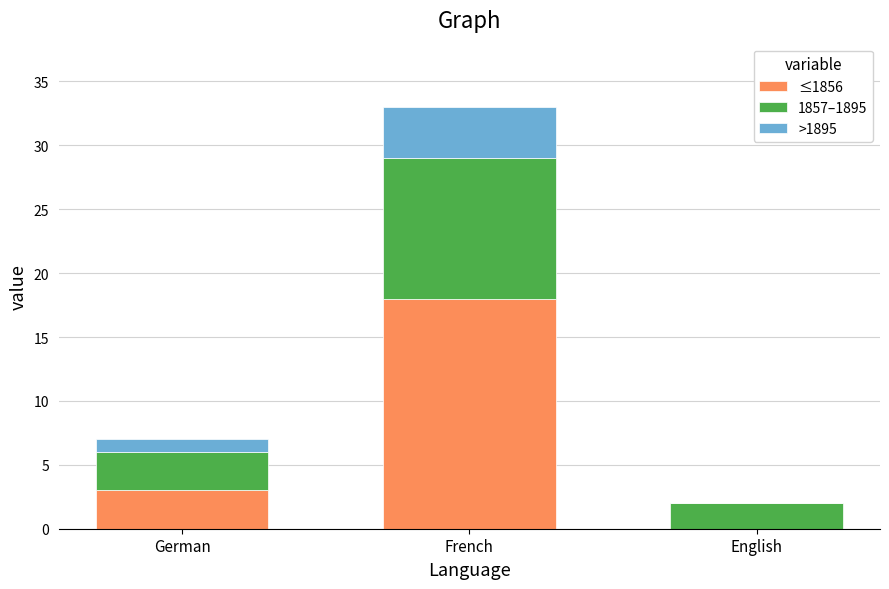

What is the sum of the ≤1856 values at French and German?

21